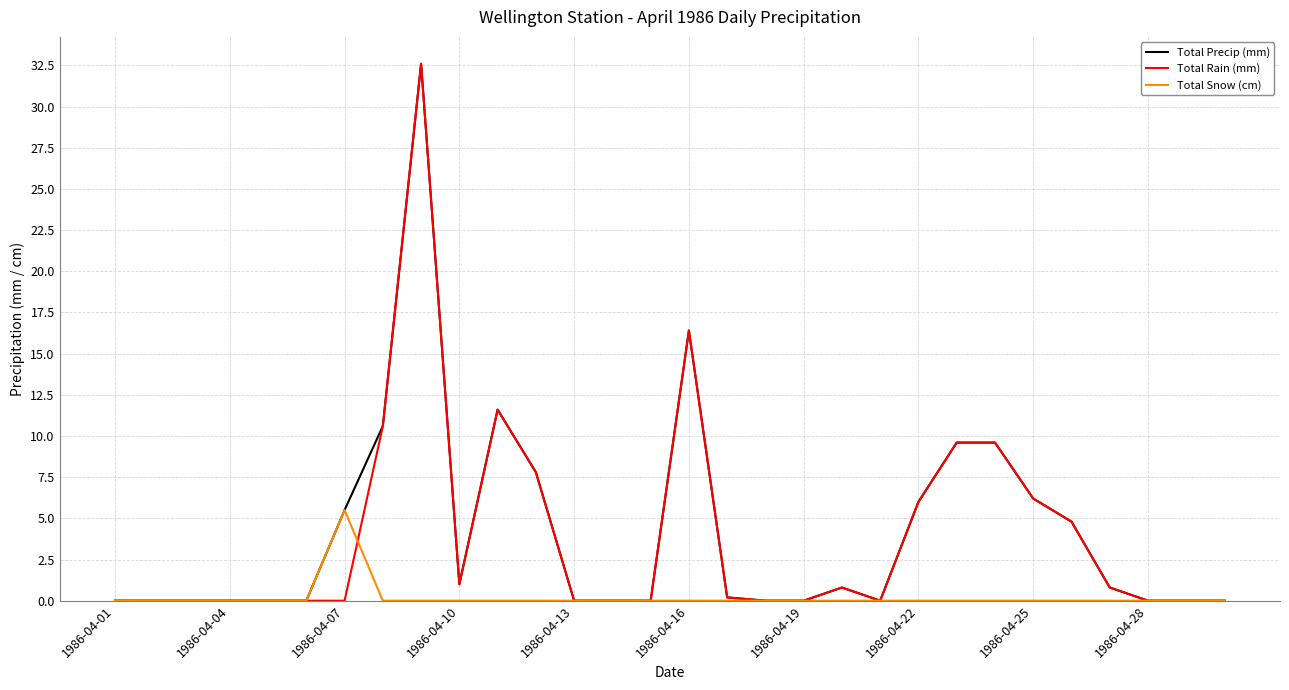

What is the maximum value for Total Rain (mm)?

32.6